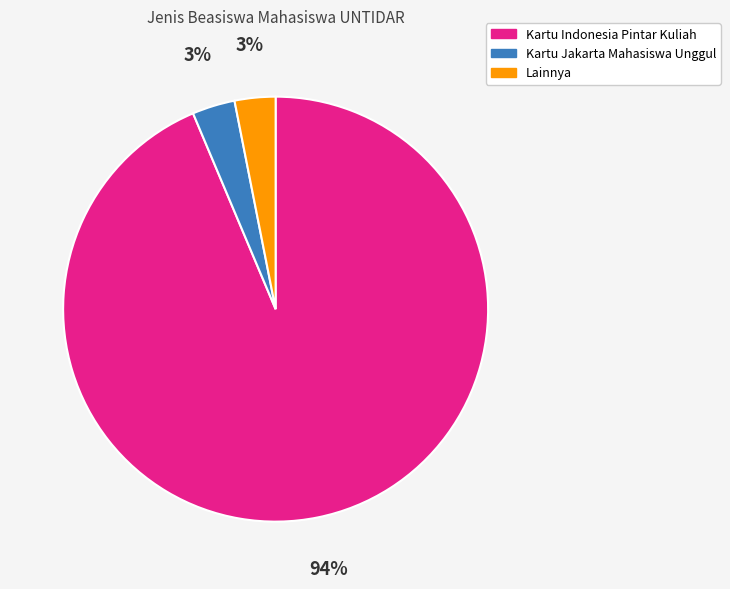

Does Kartu Jakarta Mahasiswa Unggul represent more than half of the total?

No